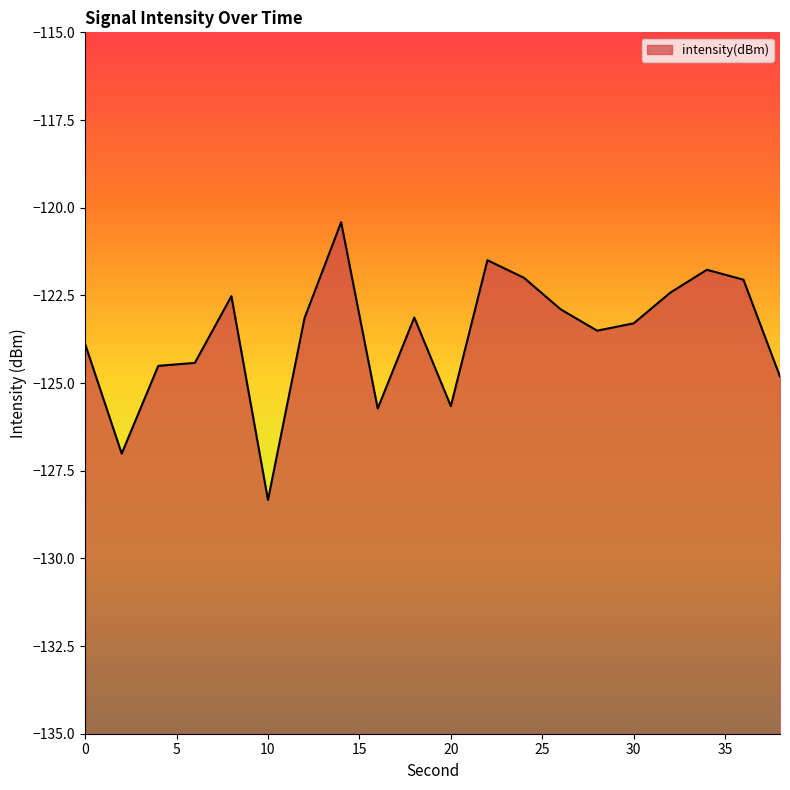

Which category has the lowest value across all series?

10